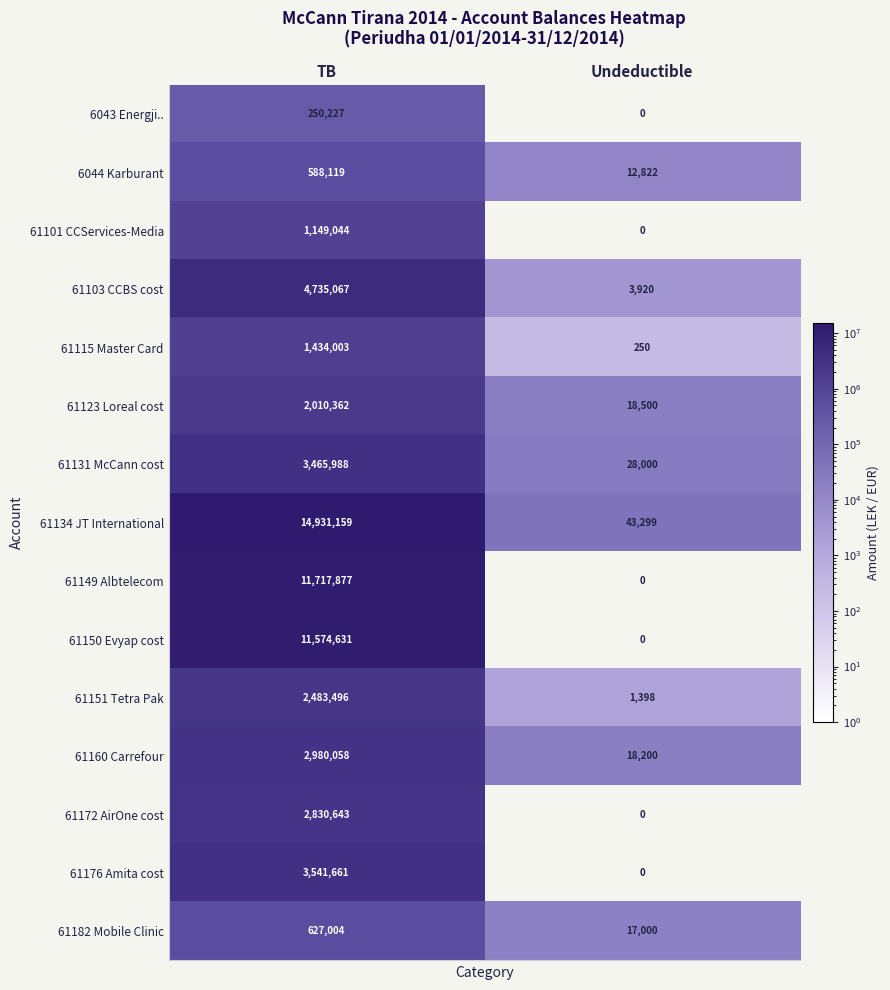

Which series has the largest total across all categories?

61134 JT International